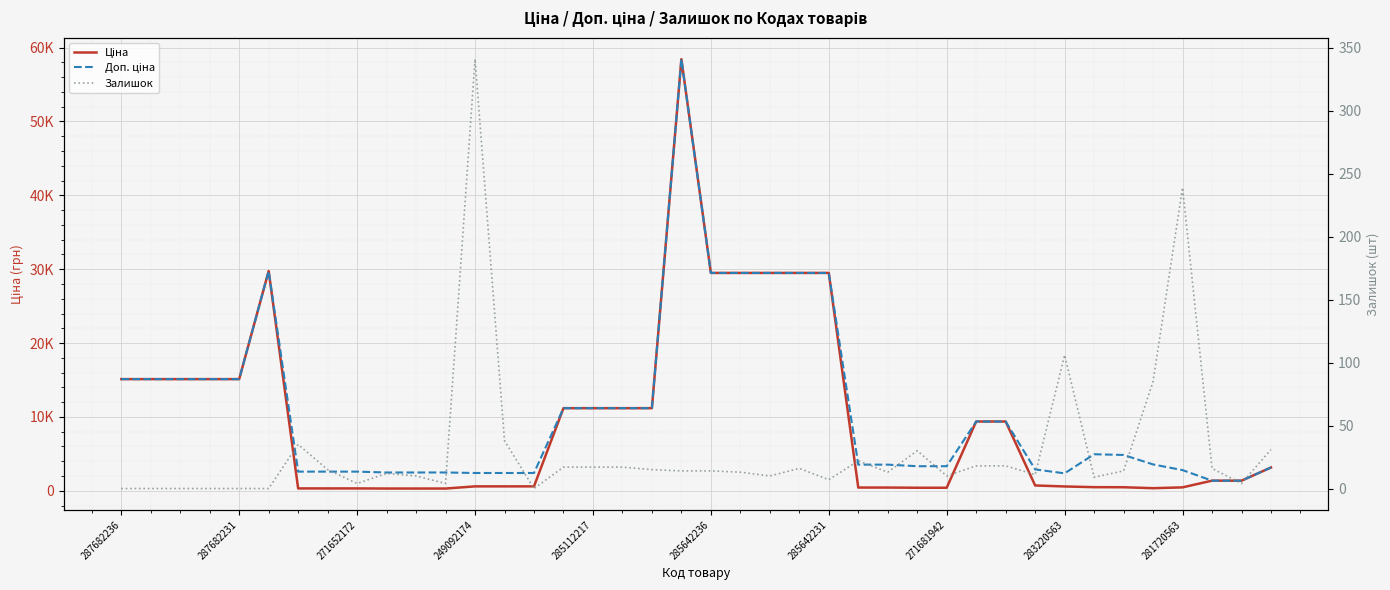

What is the difference between the second highest and second lowest values in the Доп. ціна series?

28372.2